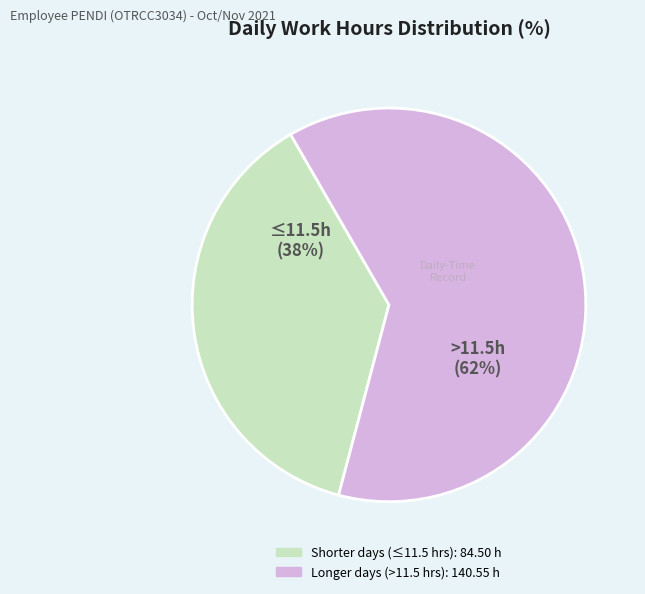

Is there any slice that represents more than half of the pie?

Yes